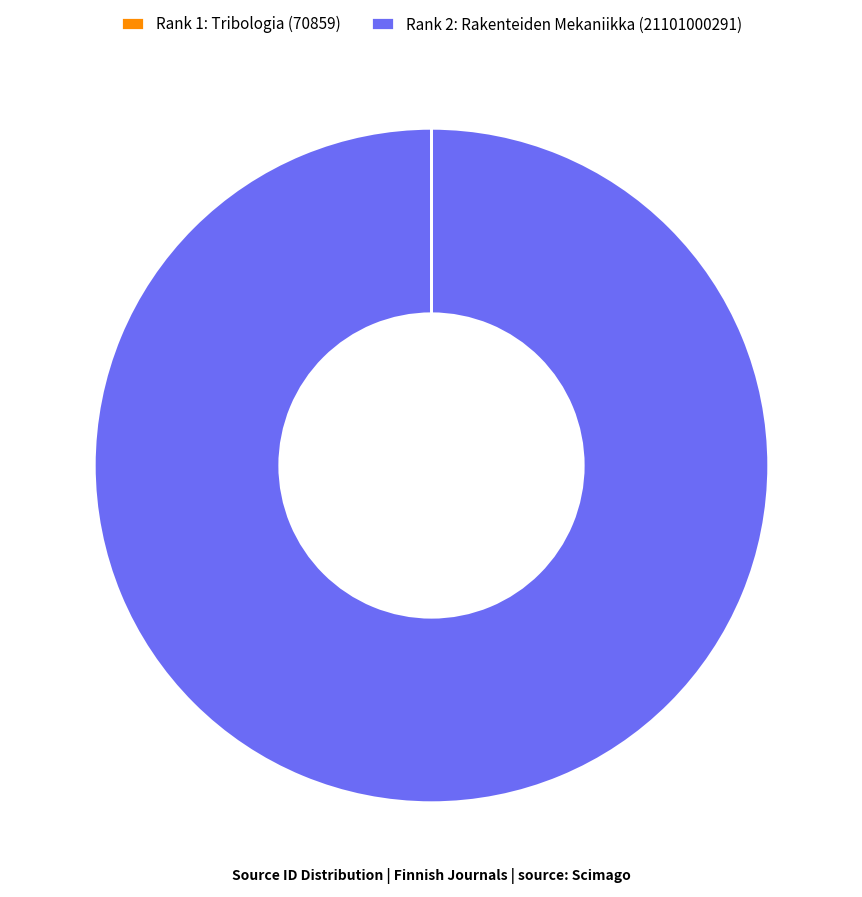

Which slice is the largest?

Rank 2: Rakenteiden Mekaniikka (21101000291)